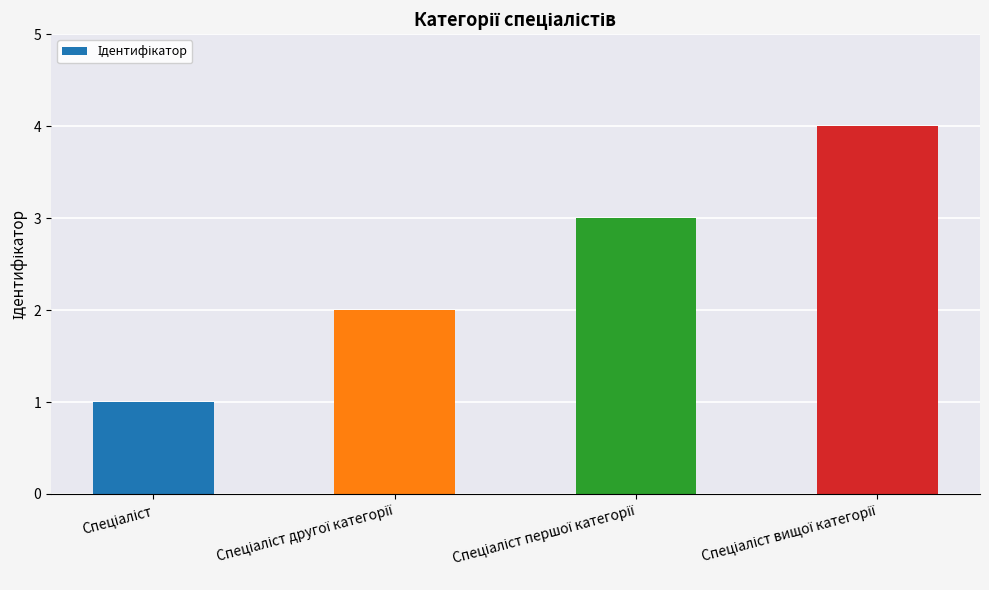

What is the sum of all values?

10